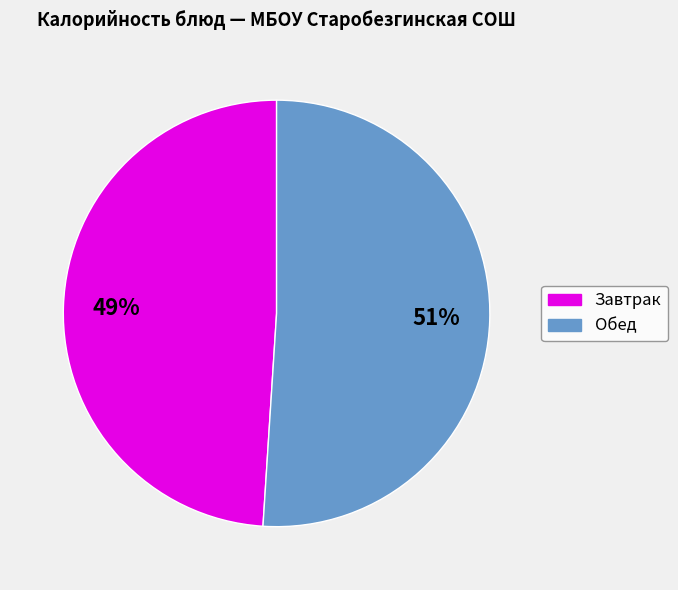

What percentage is the Завтрак slice, to the nearest percent?

49%